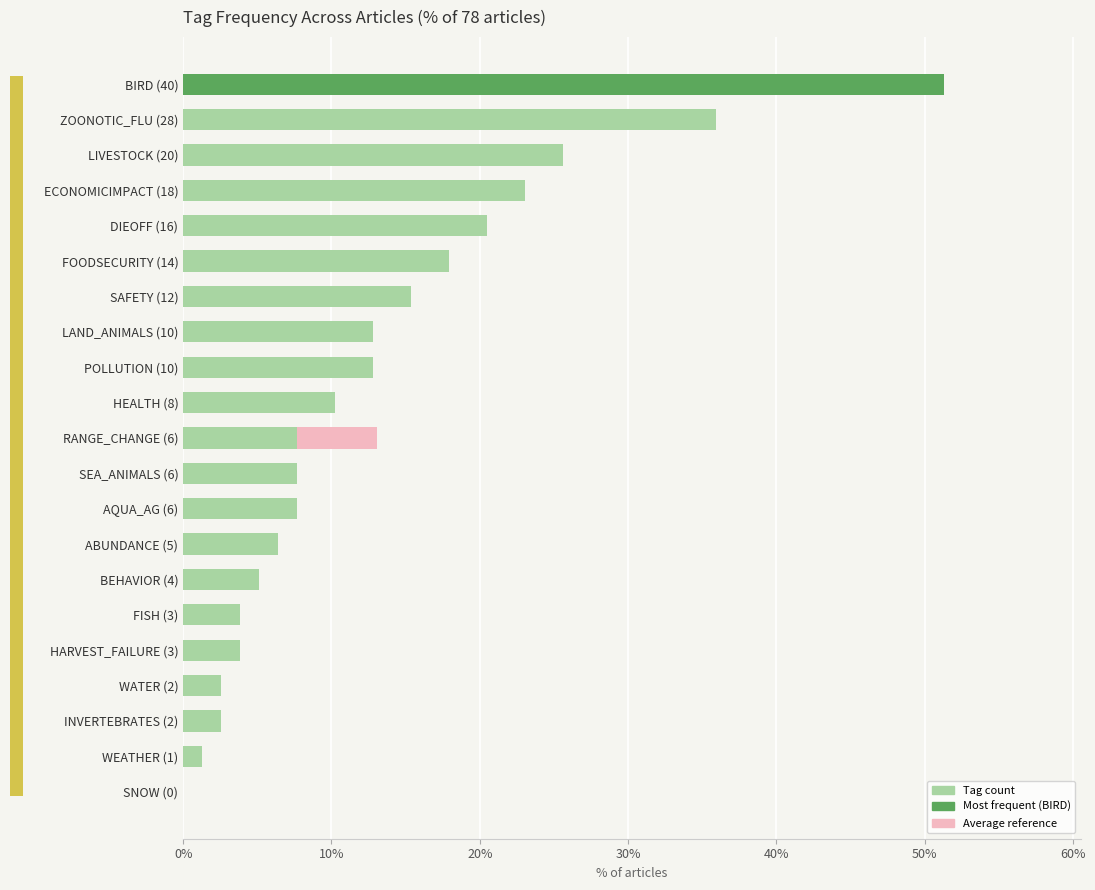

The chart shows a value of 1.3 at WEATHER (1). True or false?

True